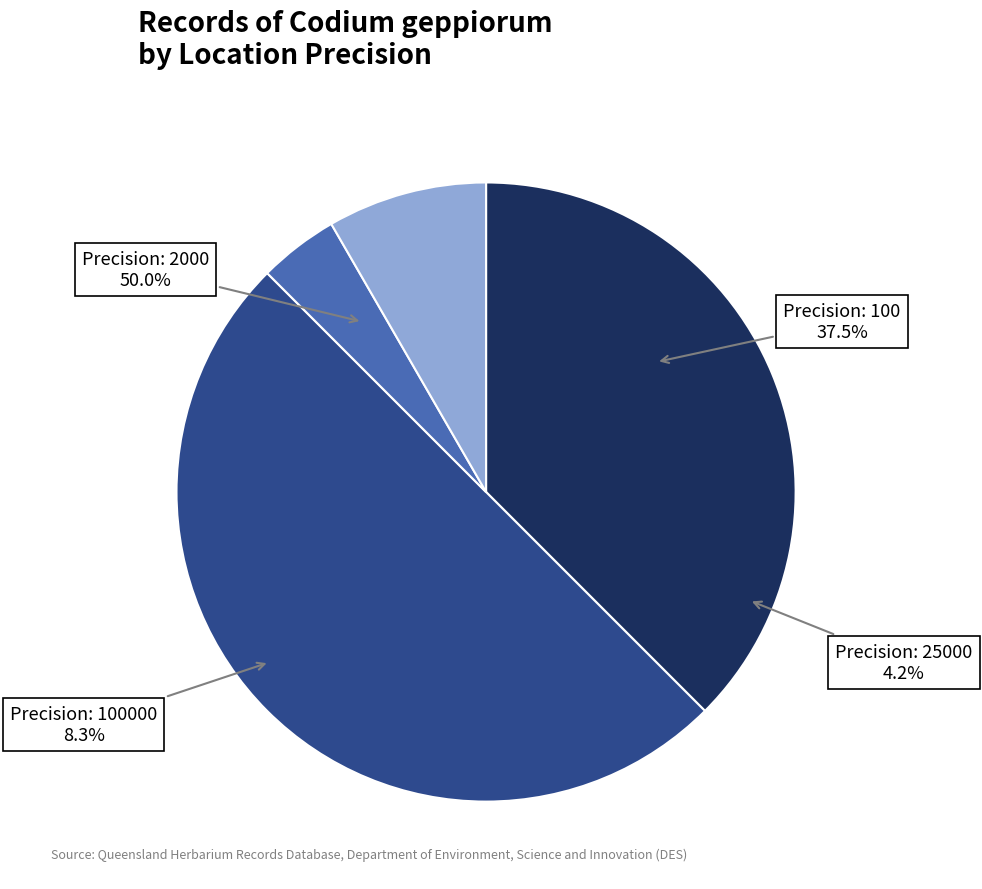

Does any single category account for the majority?

No